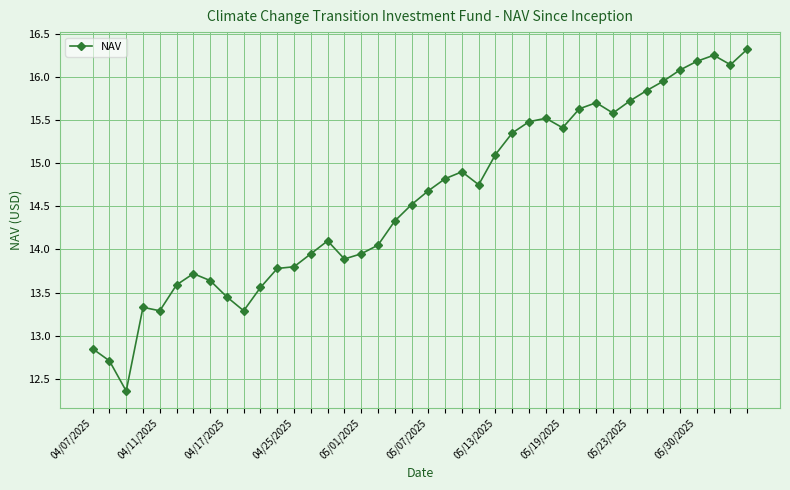

What is the greatest value displayed?

16.3